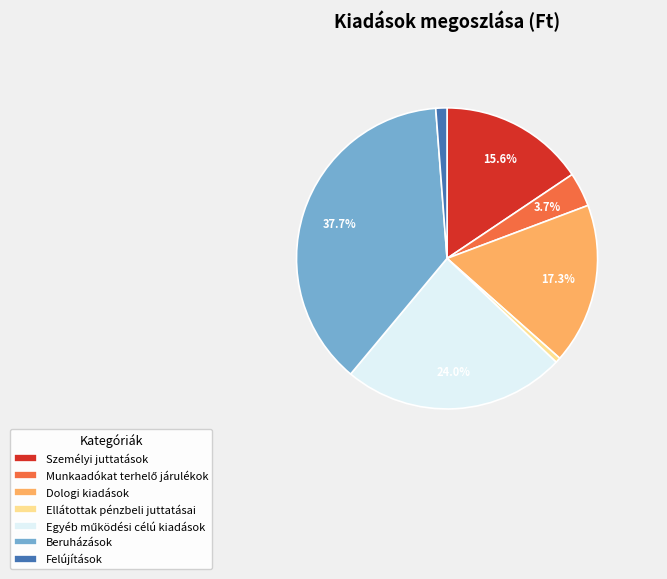

Approximately how many times larger is the value at Személyi juttatások compared to Beruházások?

0.4